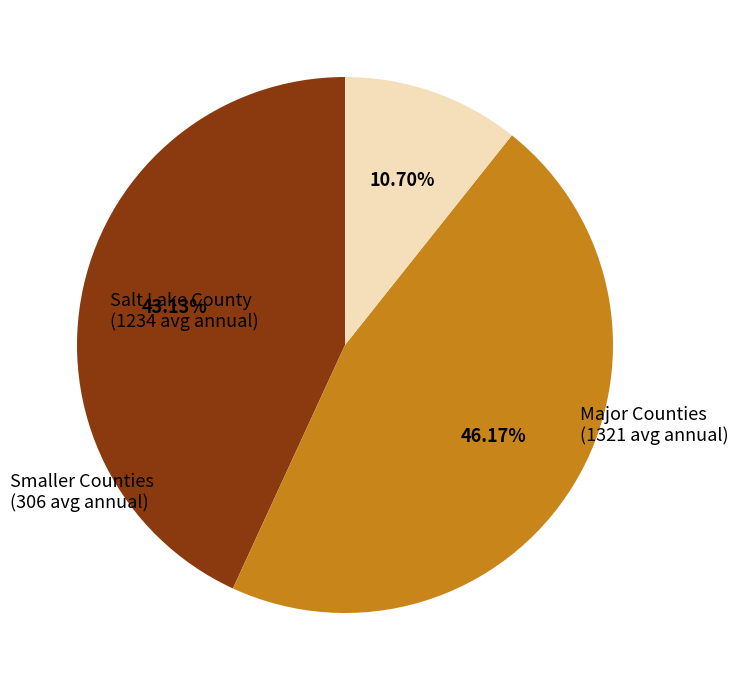

Count the number of slices in the pie.

3